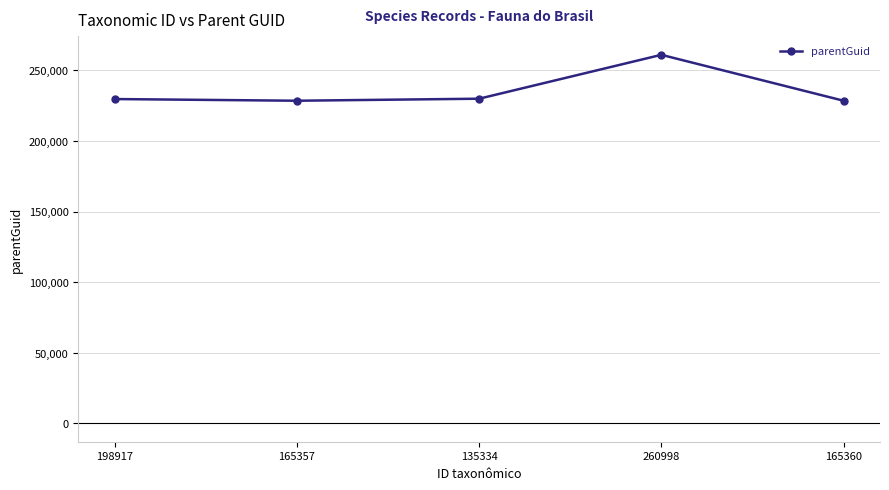

How many interior local valleys (lower than both neighbors) does the data have?

1